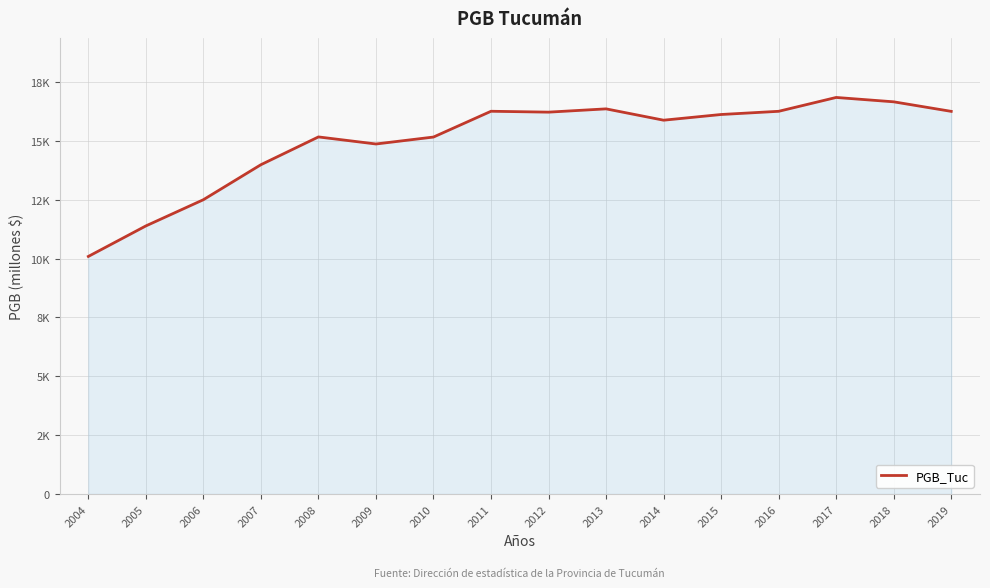

Is it true that the value at 2004 is 5911.7?

False